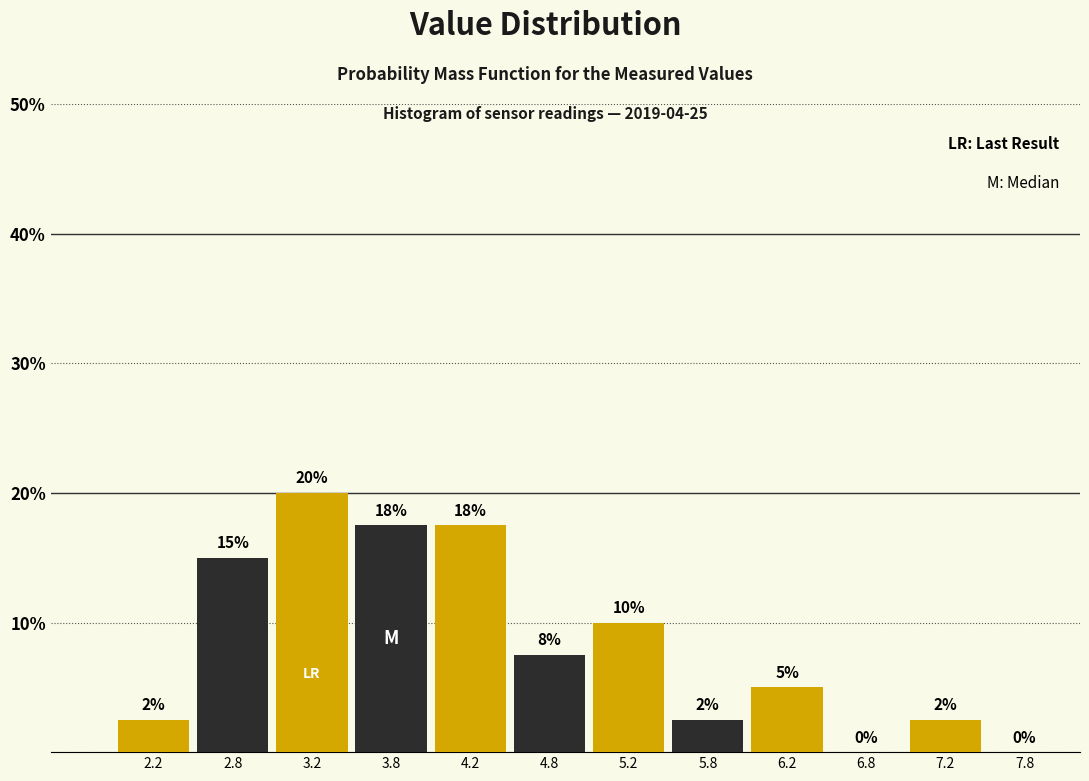

Over which range of the x-axis is the bar tallest?

3.0 to 3.5